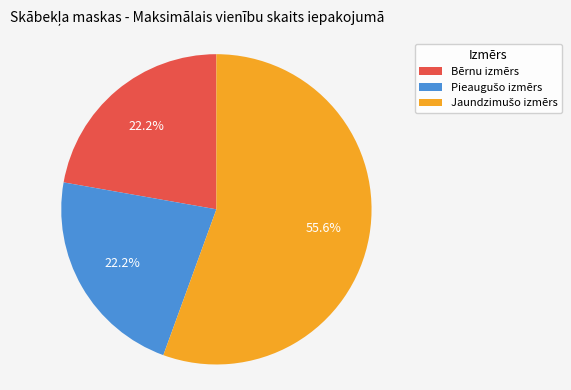

To the nearest percent, what is the average slice percentage?

33%